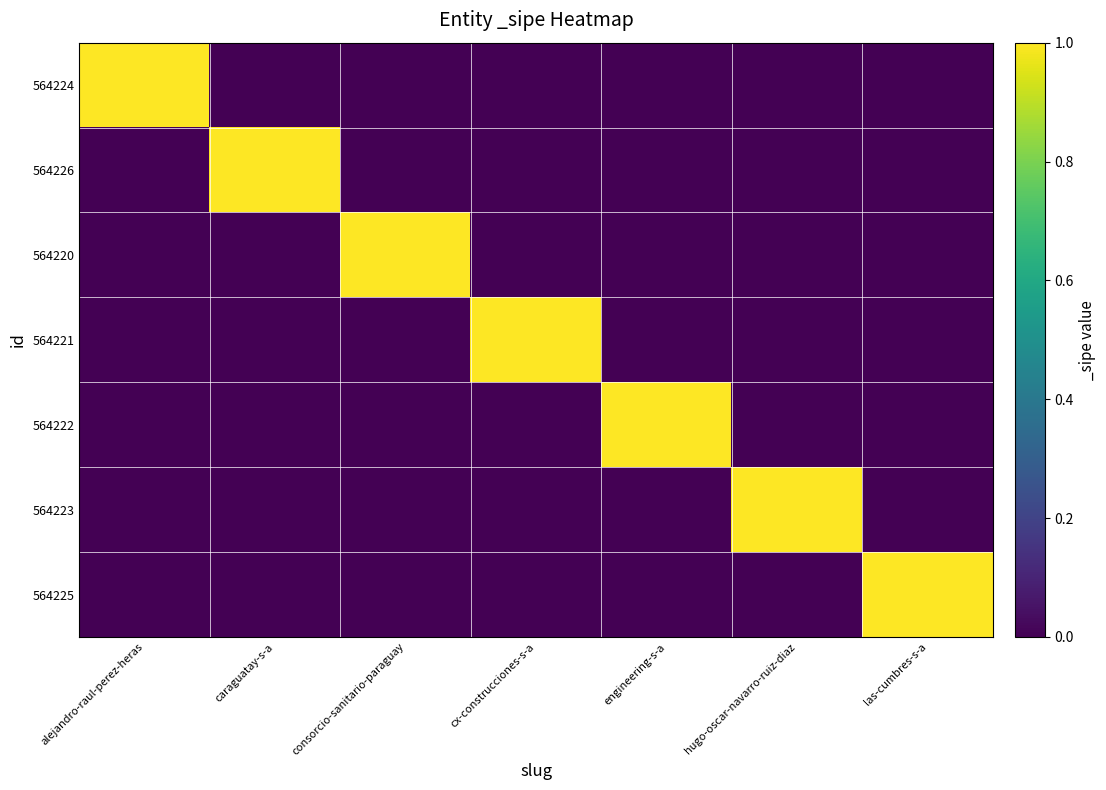

Which has a higher value, caraguatay-s-a or engineering-s-a?

caraguatay-s-a